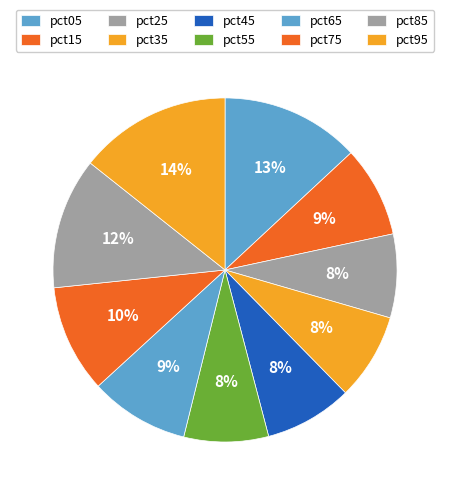

What is the smallest slice in the pie chart?

pct25